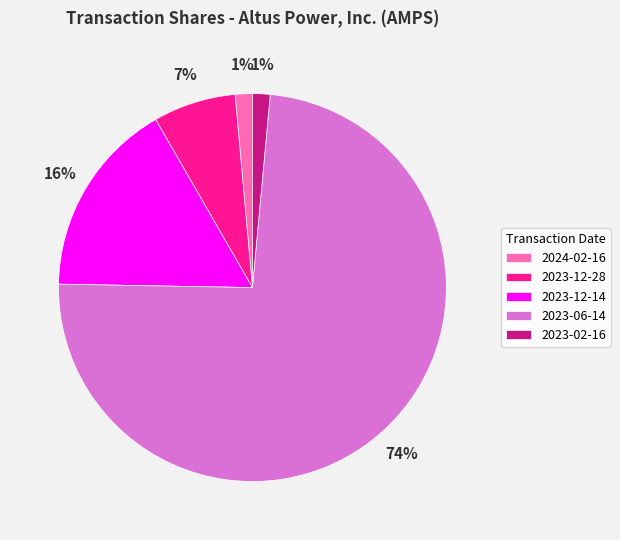

Which category accounts for the majority?

2023-06-14